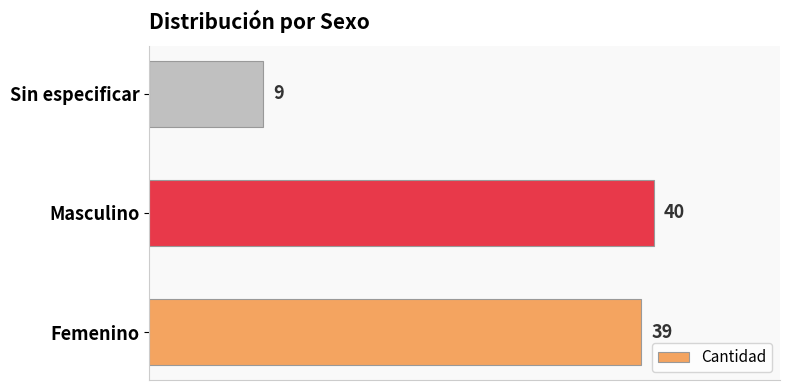

What is the change in value from Femenino to Sin especificar?

-30